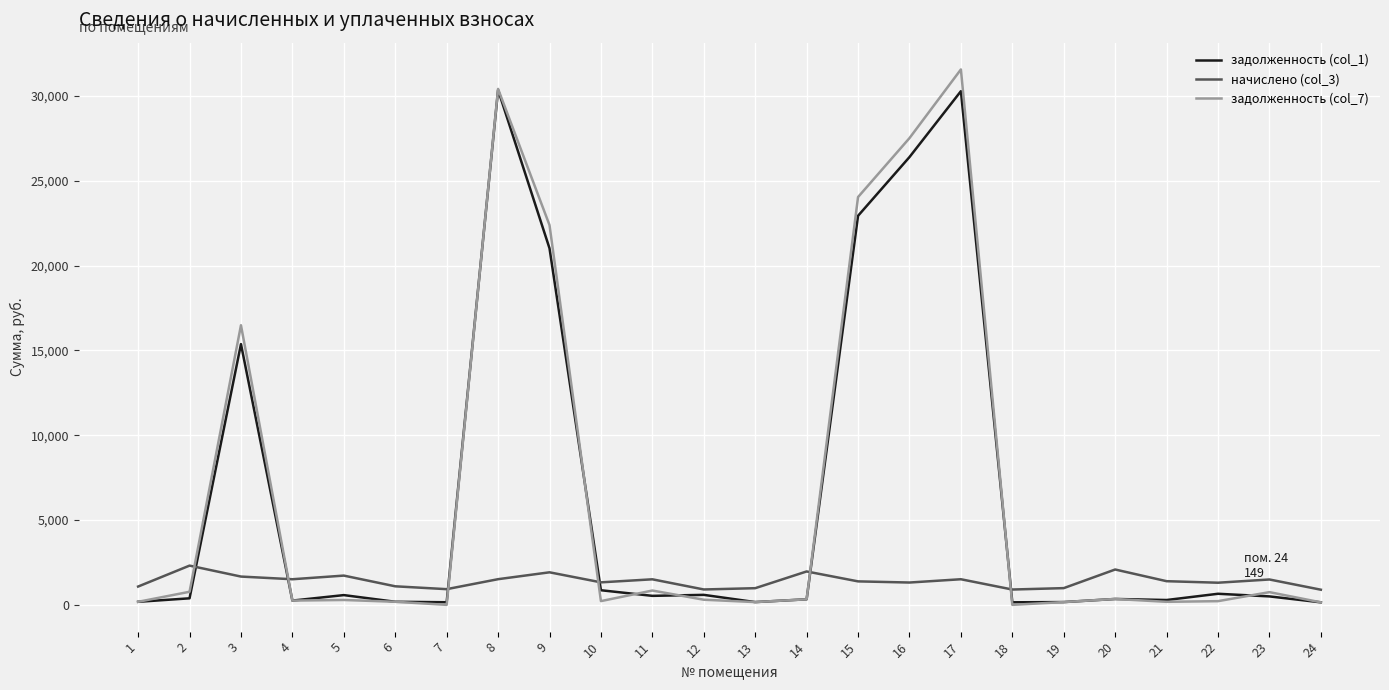

What is the difference between the second highest and minimum values in the задолженность (col_7) series?

30425.3